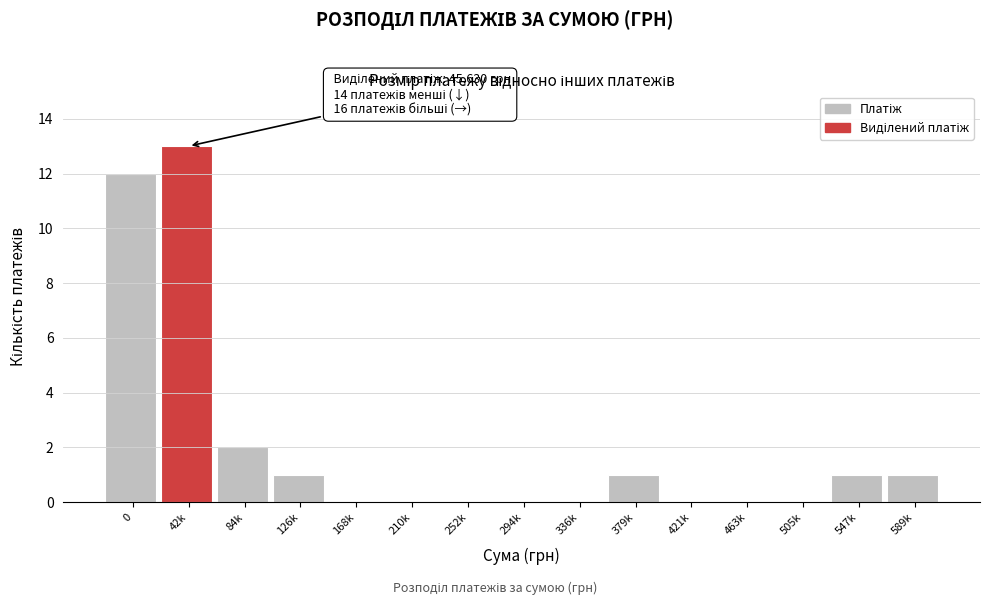

Reading left to right, extract all data points from this chart.

0=12	42k=13	84k=2	126k=1	168k=0	210k=0	252k=0	294k=0	336k=0	379k=1	421k=0	463k=0	505k=0	547k=1	589k=1